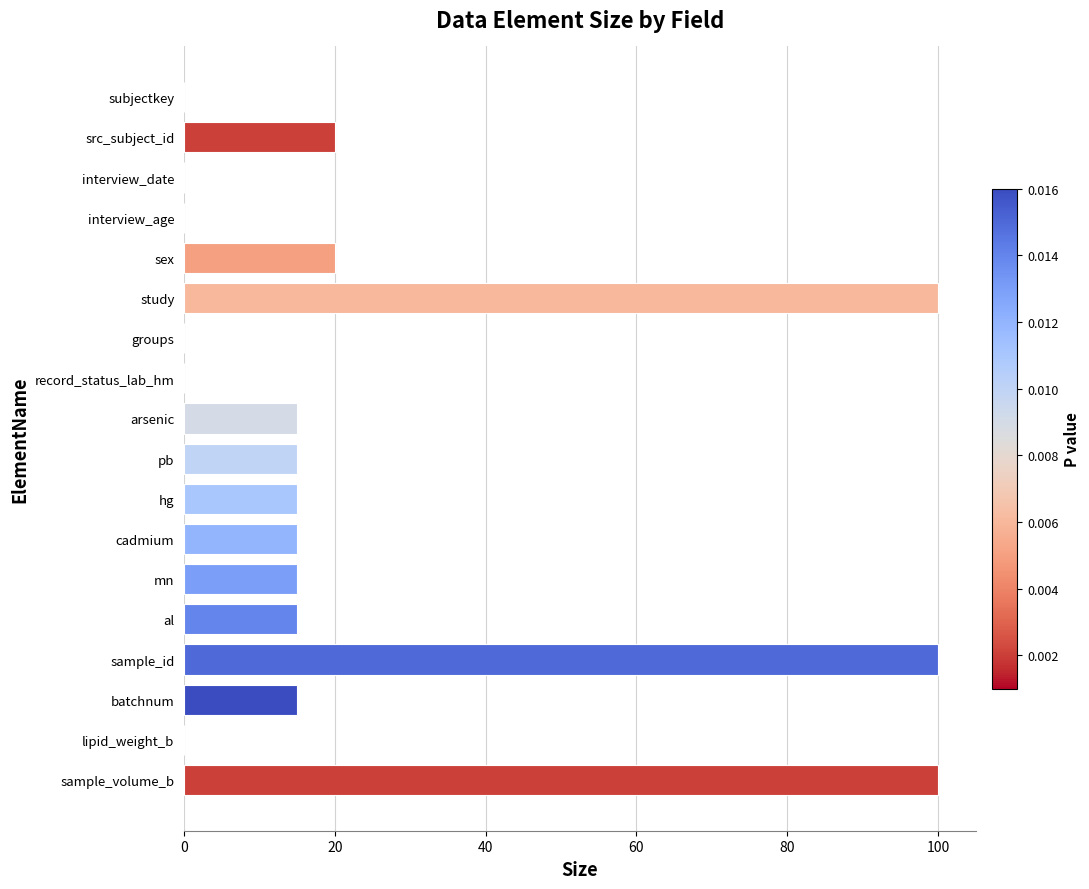

The value at groups is 0. True or false?

True